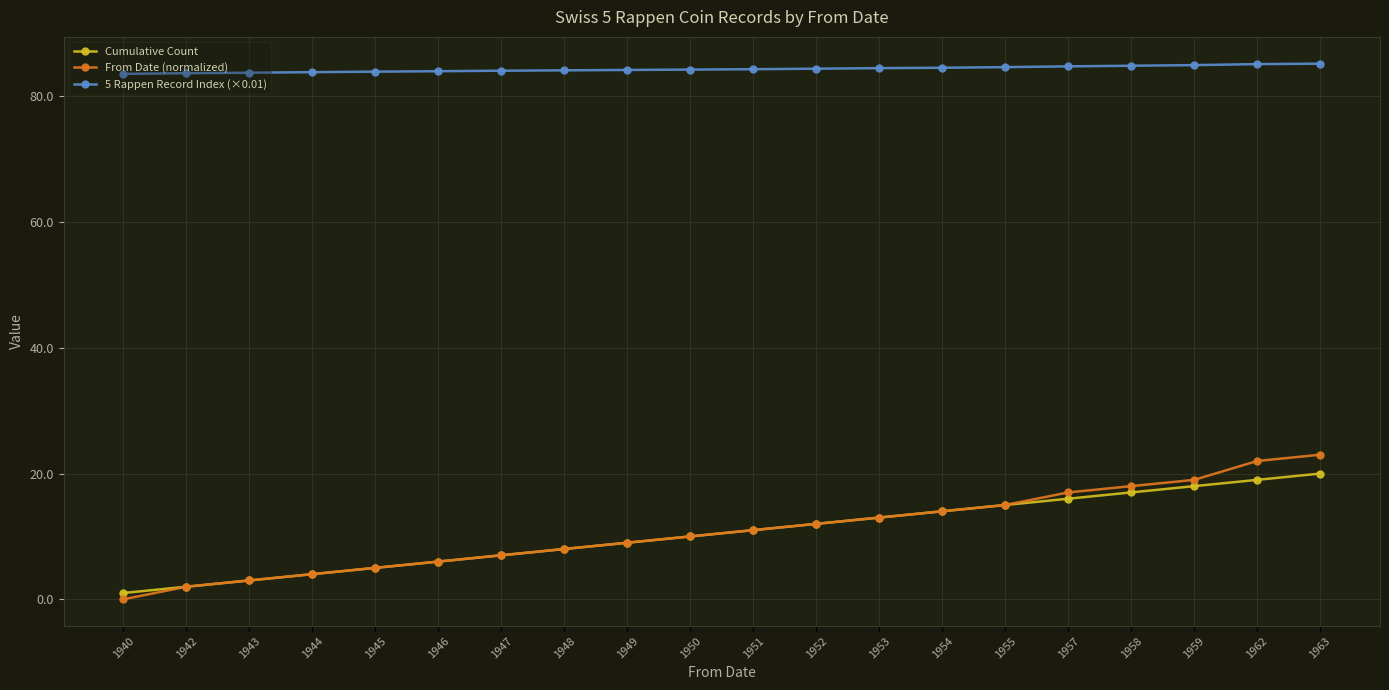

How many values in From Date (normalized) are above zero?

19